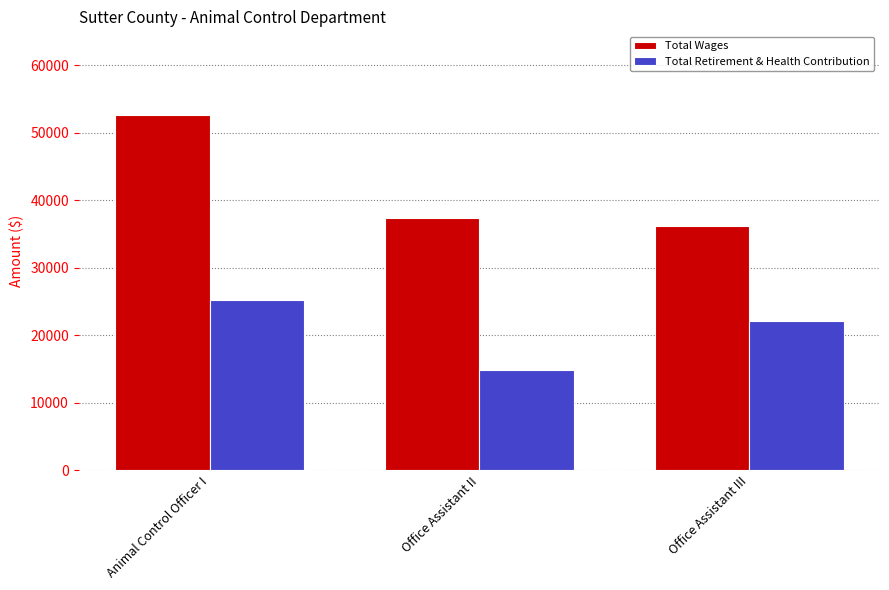

At which label does Total Retirement & Health Contribution reach its peak?

Animal Control Officer I